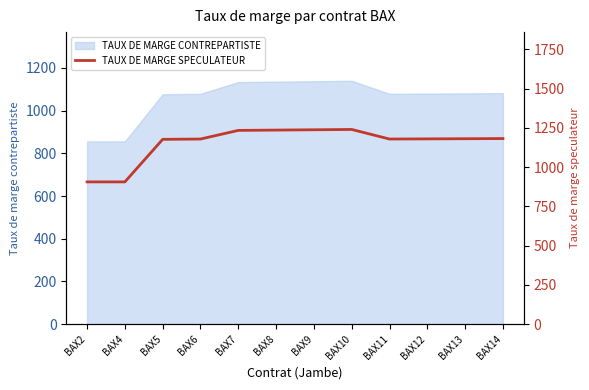

Approximately how many times larger is the value at BAX4 compared to BAX5?

0.8